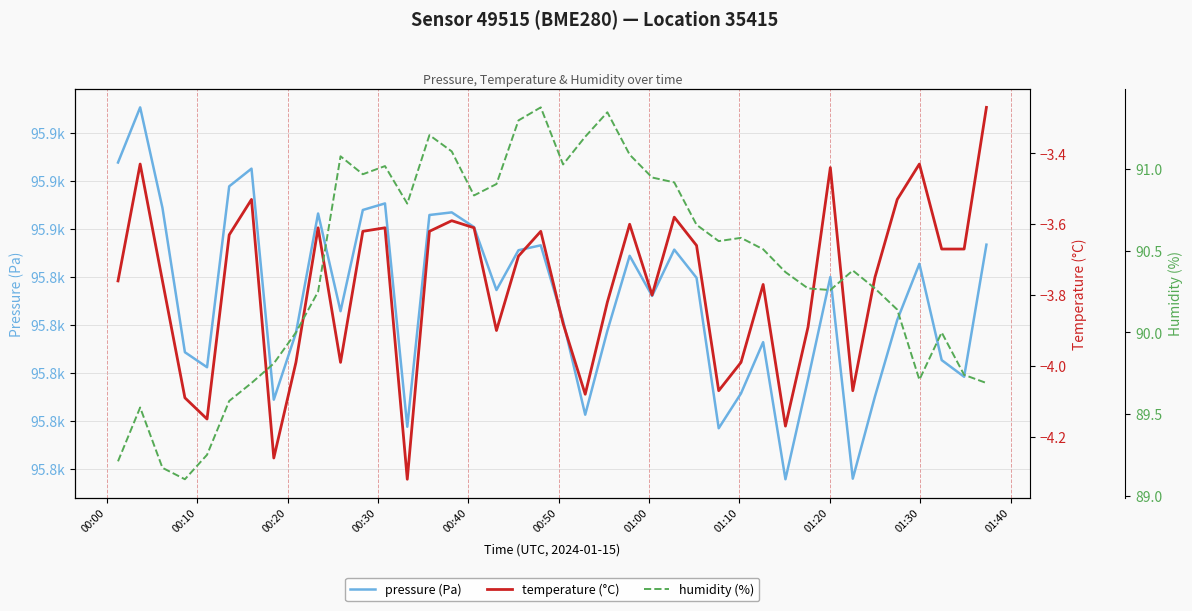

At how many categories does at least one series exceed 20960?

40